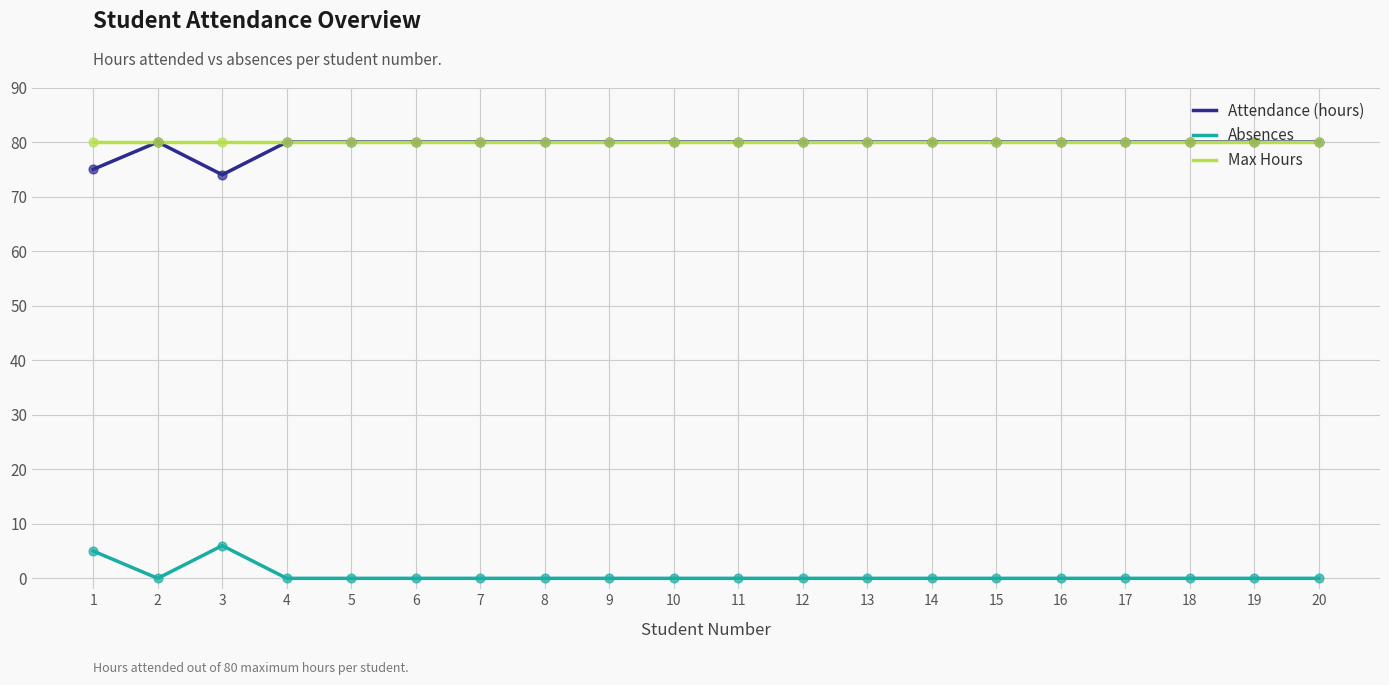

What is the total value across all series at 15?

160